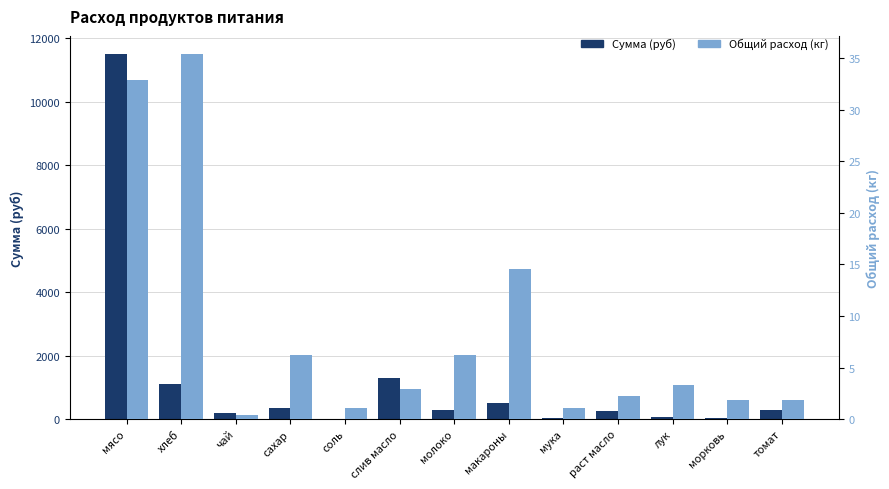

What is the label of the 3rd bar from the left?

чай